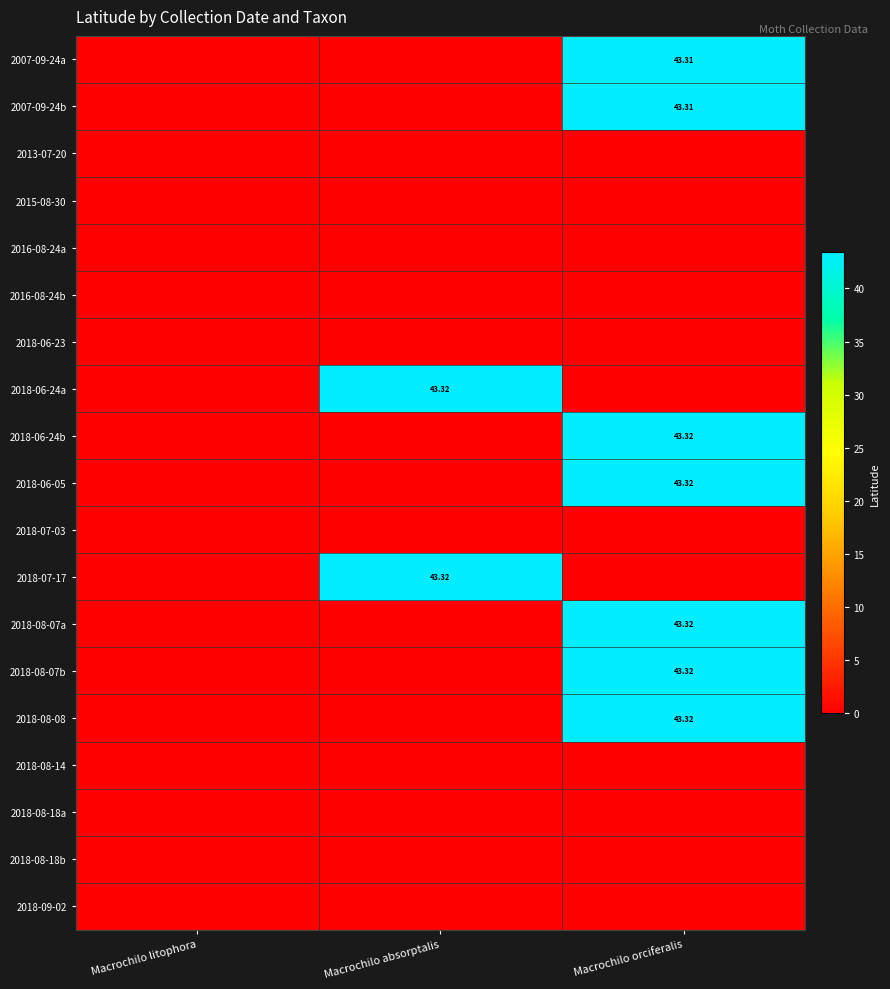

Is the value of 2018-08-14 at Macrochilo litophora greater than the value of 2018-06-24a at Macrochilo orciferalis?

No